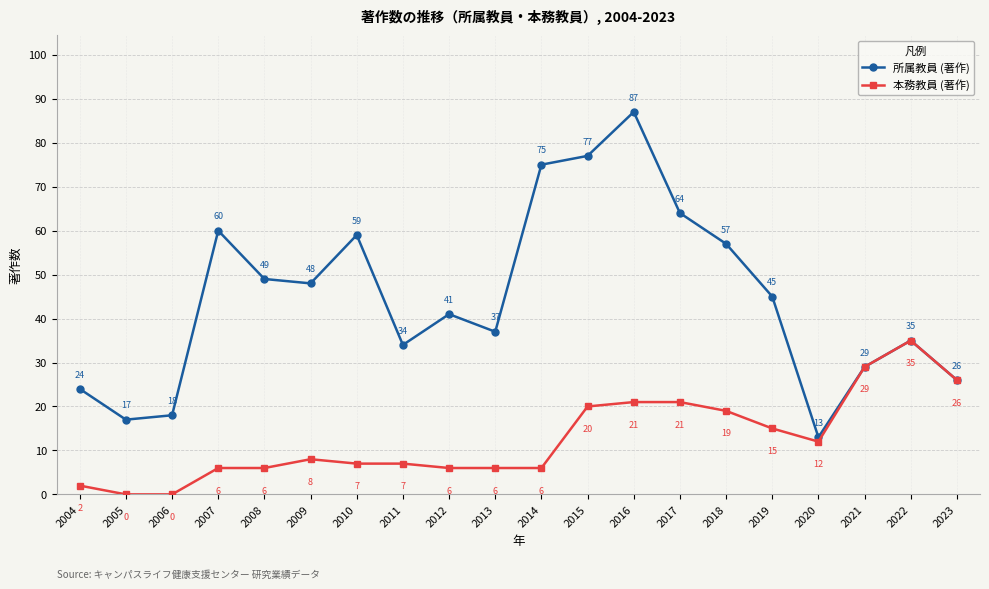

What is the sum of all 本務教員 (著作) values?

252